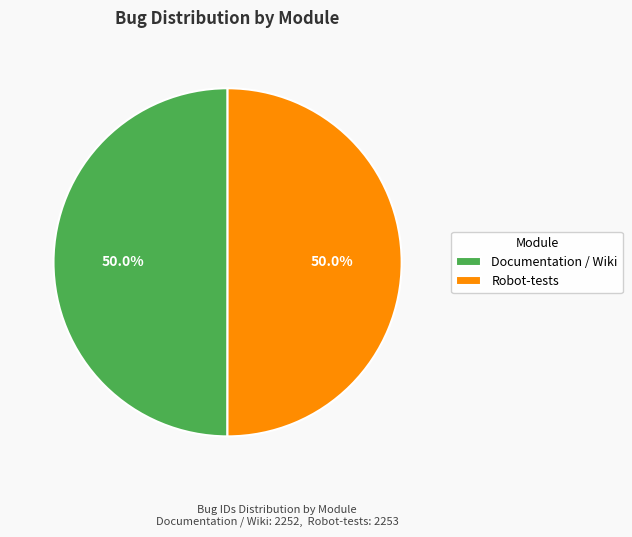

Is it true that Robot-tests is 50% of the pie?

True